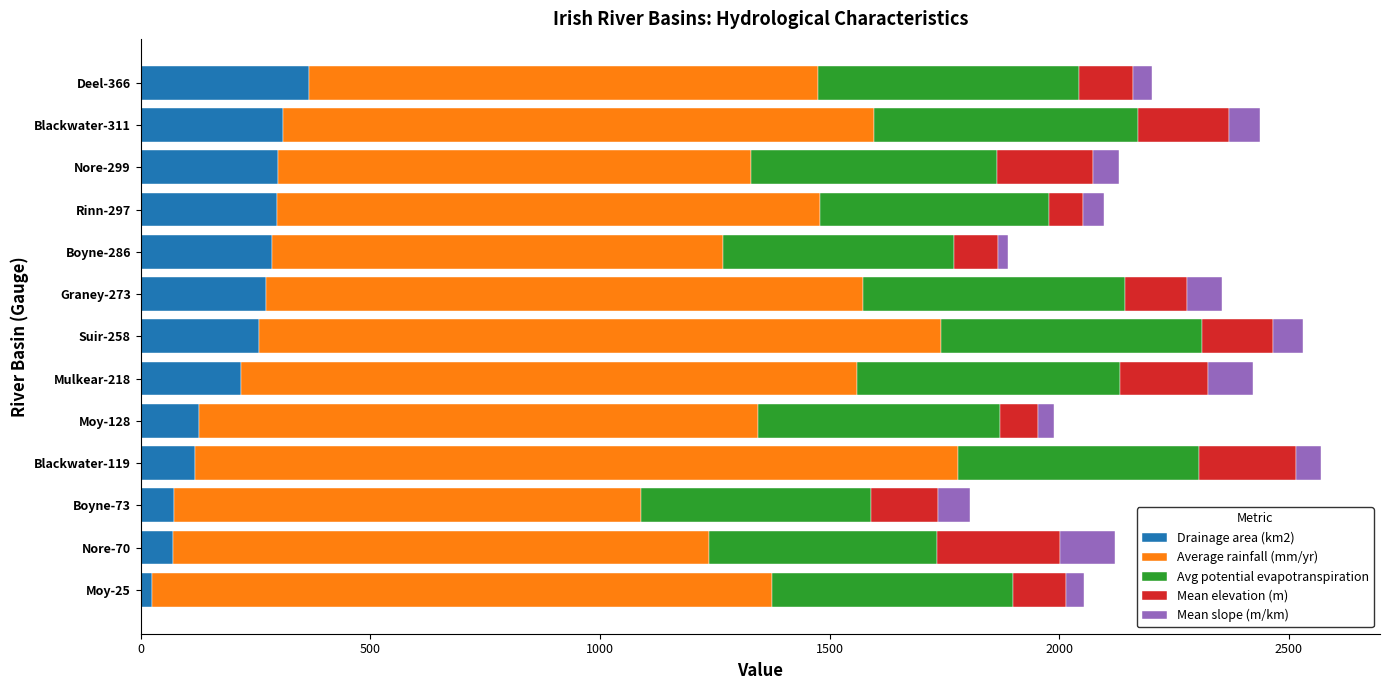

Which category has the highest value in the Drainage area (km2) series?

Deel-366